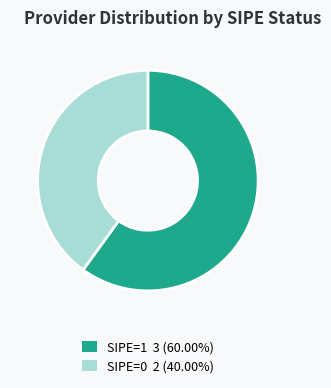

Is there any slice that represents more than half of the pie?

Yes